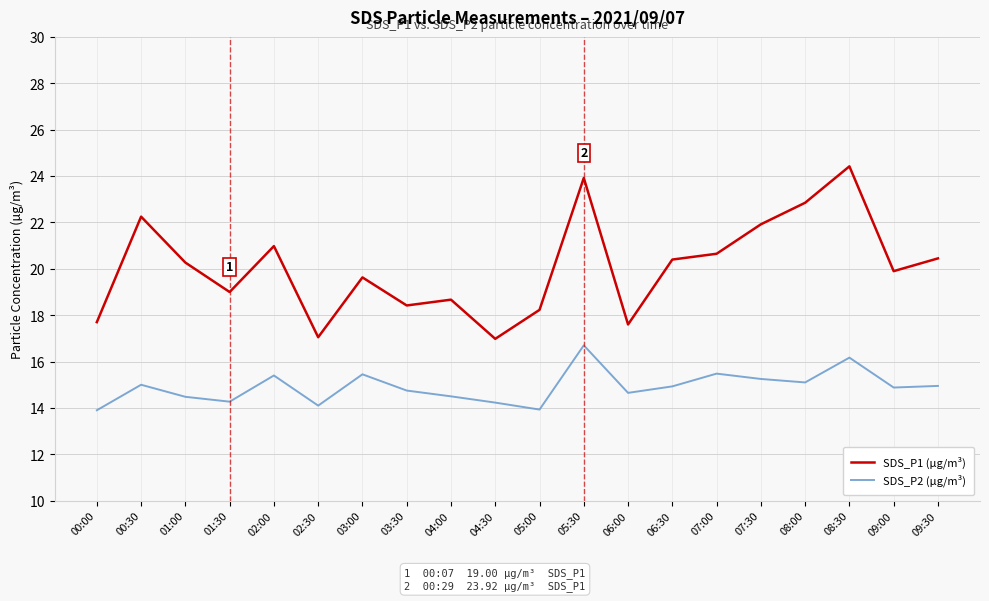

Rank the series by their average value, from lowest to highest.

SDS_P2 (µg/m³), SDS_P1 (µg/m³)